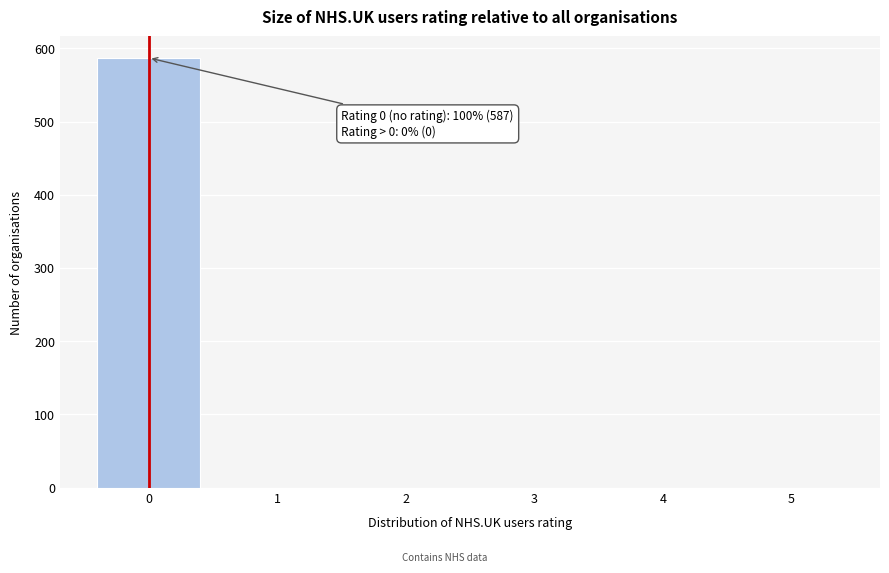

Reading left to right, transcribe all the data shown in this chart.

0=587	1=0	2=0	3=0	4=0	5=0